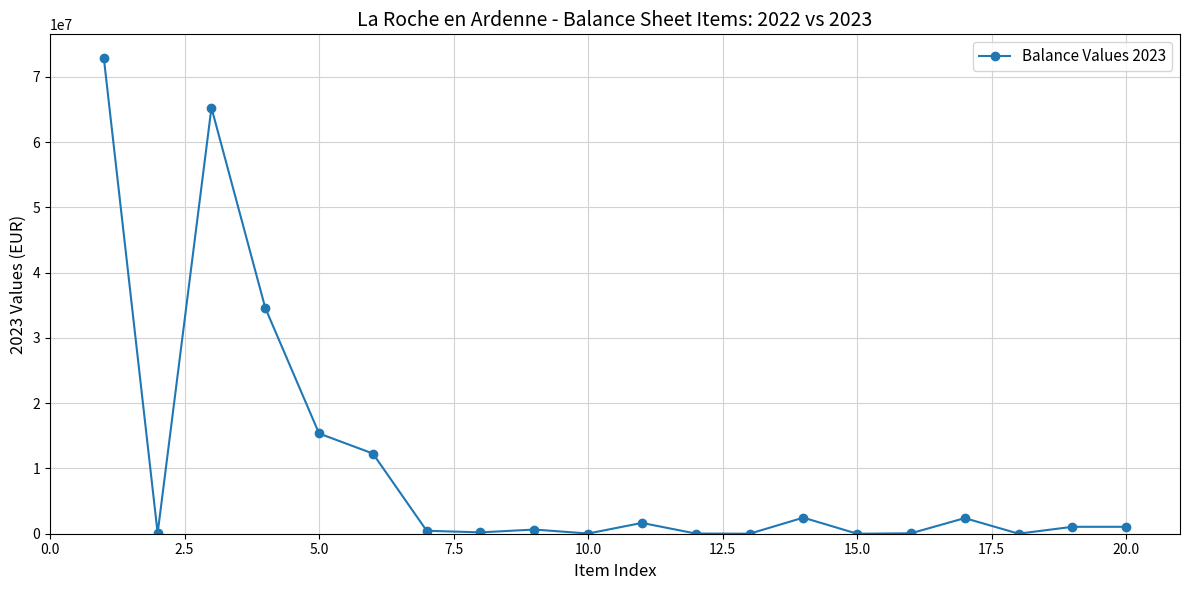

What is the difference between the maximum and minimum values?

72891237.4